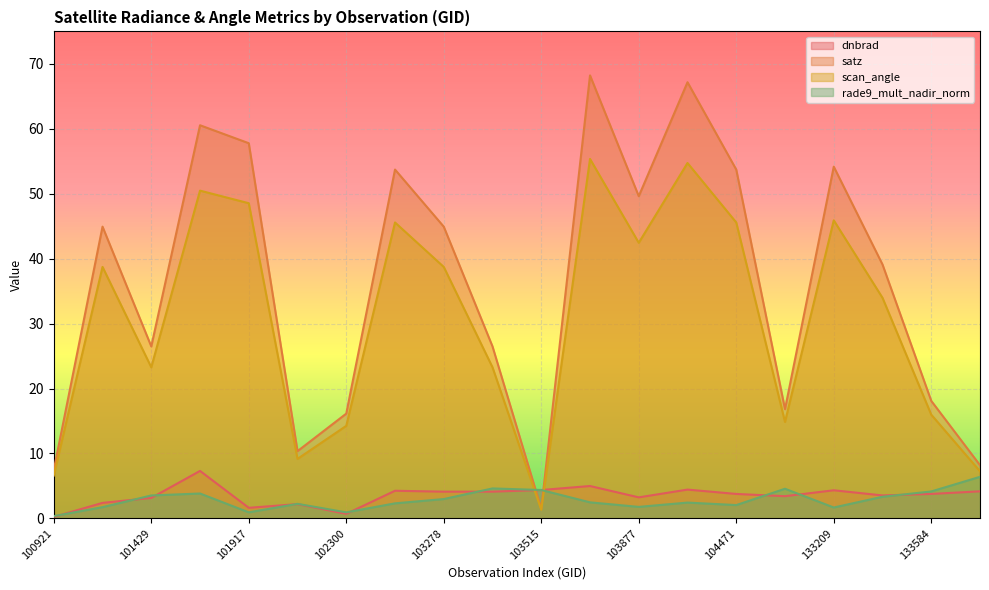

True or false: satz has a value of 10.4 at 102179.

True